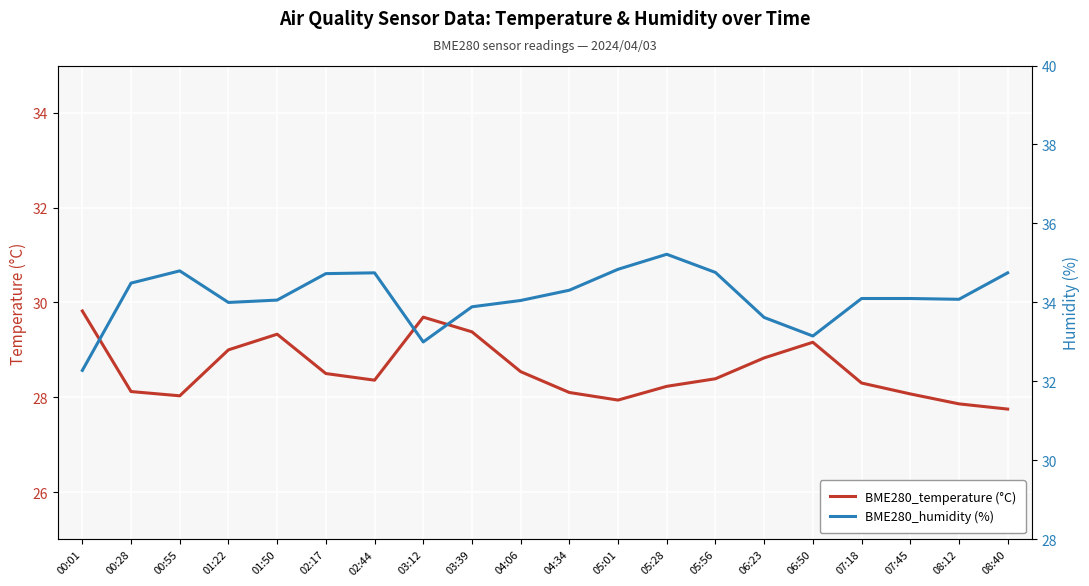

What is the sum of all BME280_humidity (%) values?

683.0